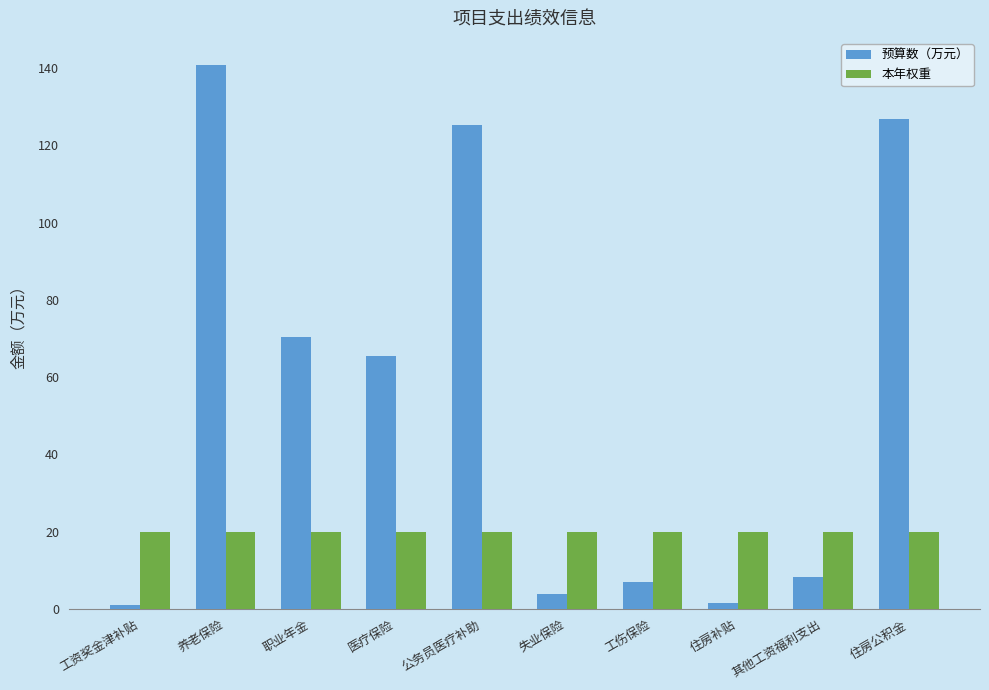

List the series in order of their overall mean, lowest first.

本年权重, 预算数（万元）